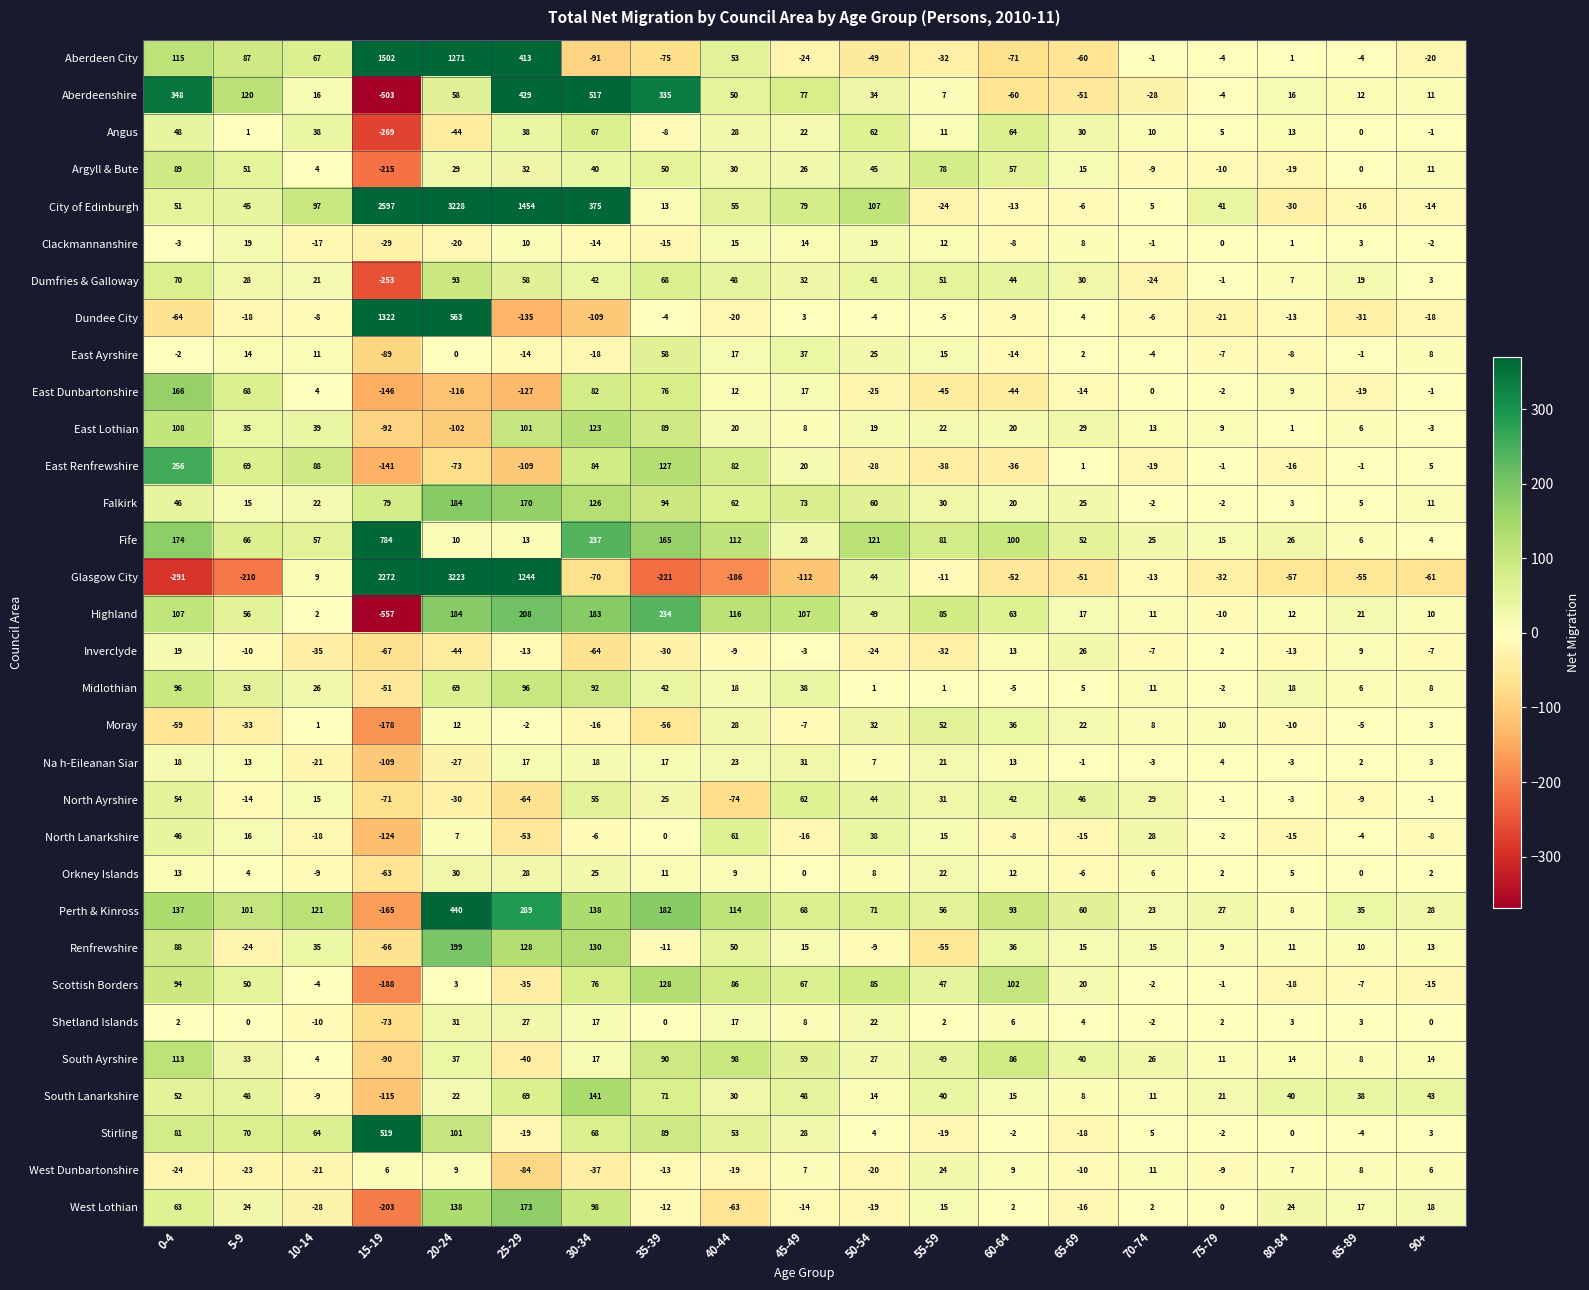

What is the spread (max minus min) of values at 15-19?

3154